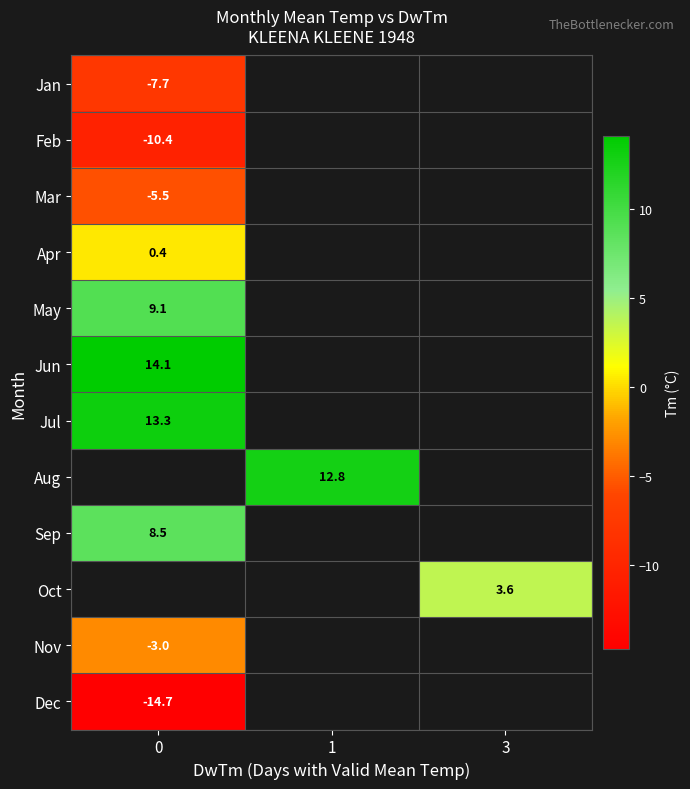

At how many categories does at least one series exceed -6?

3